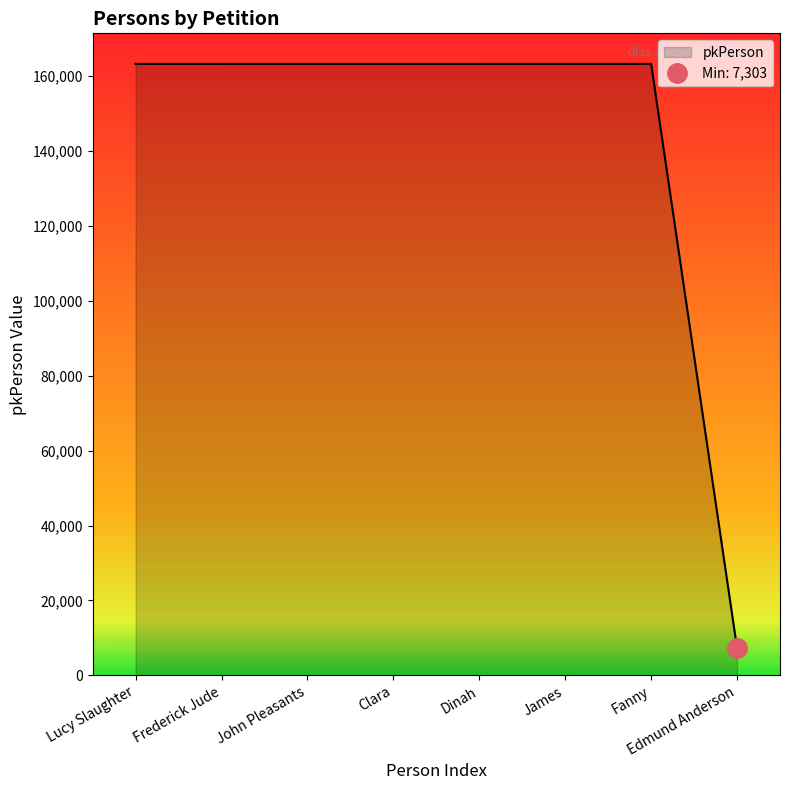

Rank the categories by value from highest to lowest.

Fanny, James, Dinah, Clara, John Pleasants, Frederick Jude, Lucy Slaughter, Edmund Anderson